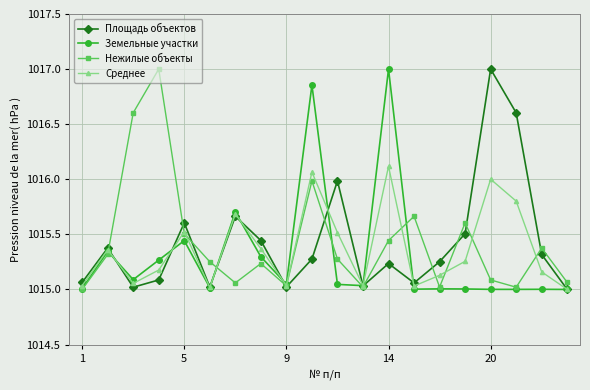

True or false: Среднее has more than 1 interior local peaks.

True